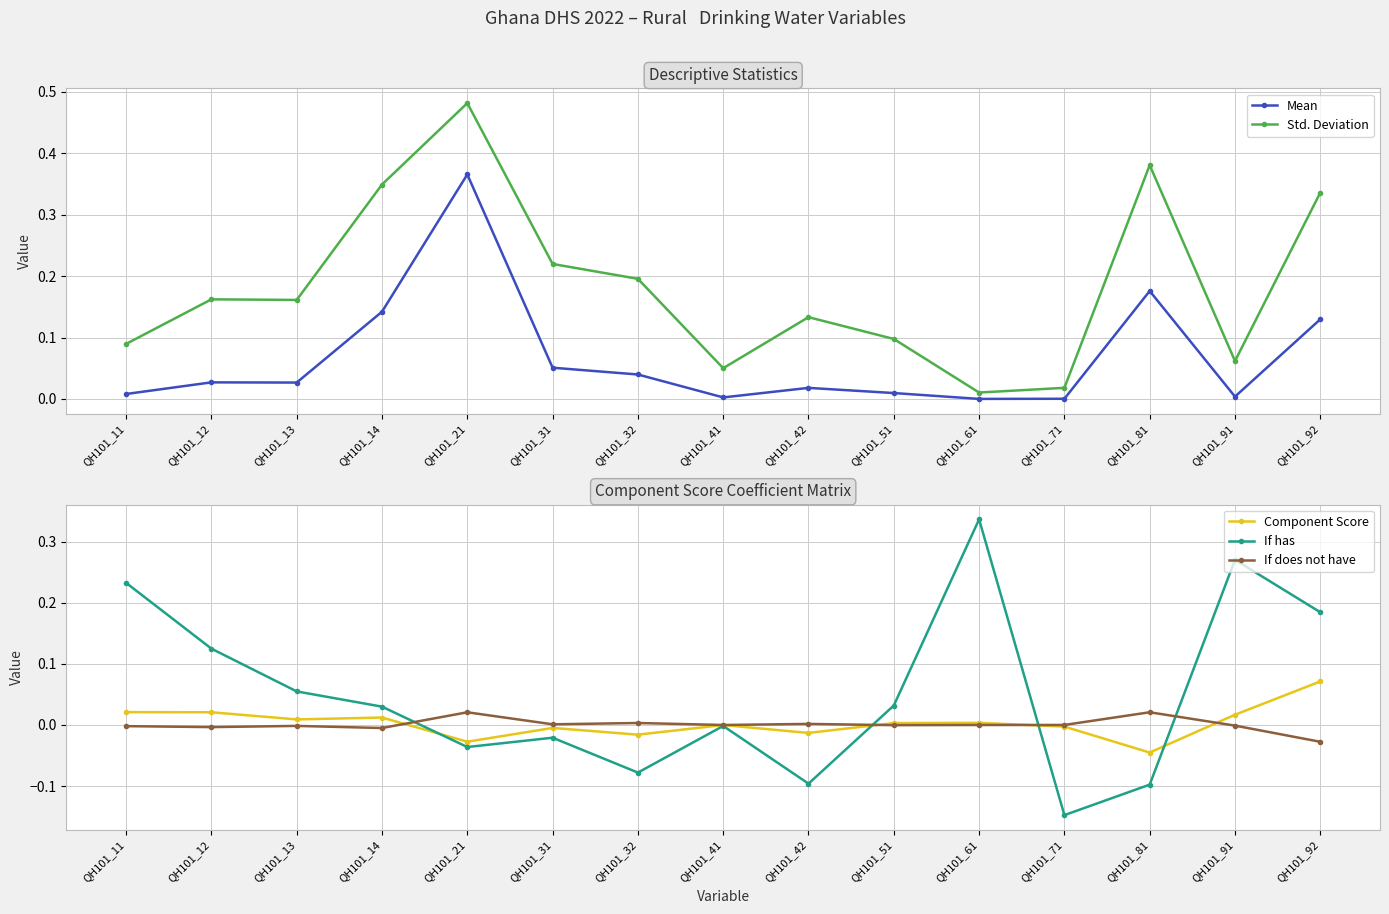

What is the total value across all series at QH101_32?

0.1